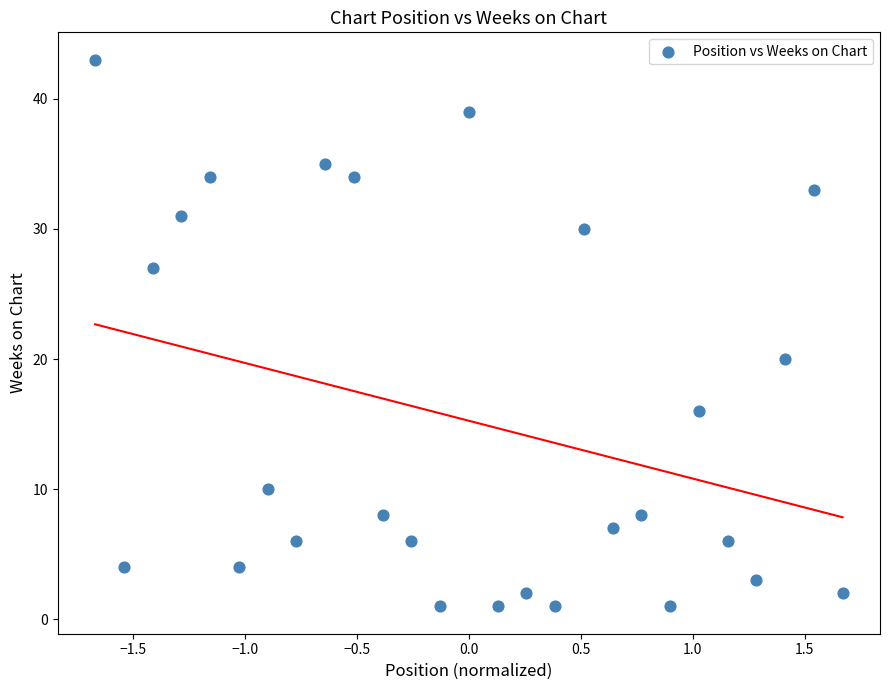

What is the range of Y values (max minus min)?

42